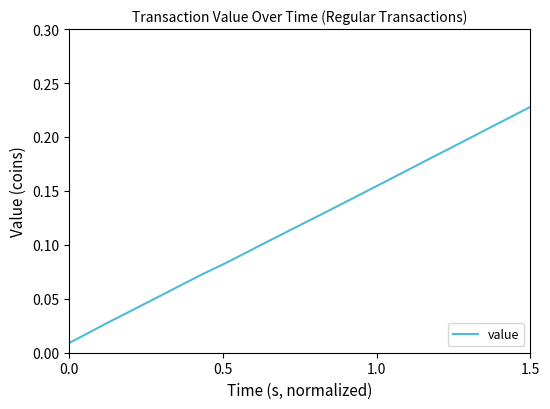

How many categories are shown in the chart?

25